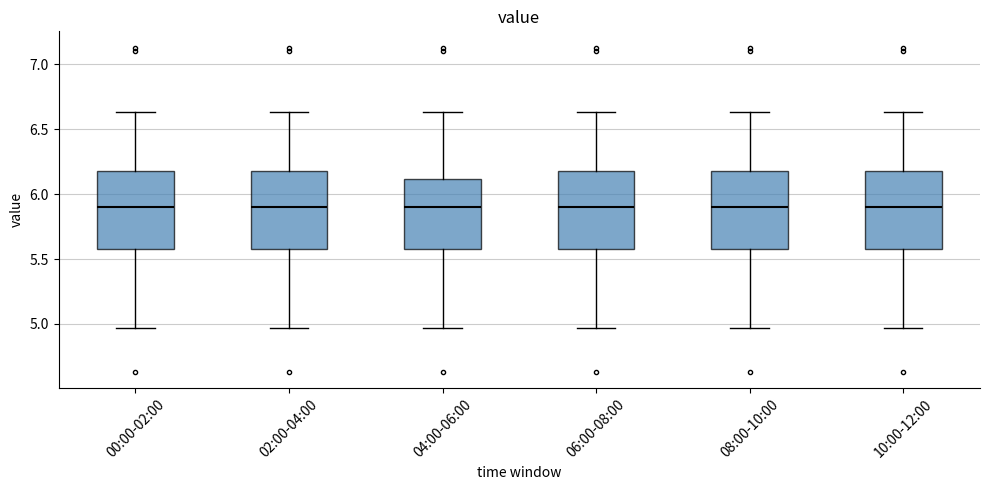

Reading left to right, read every box against the y-axis: the position of its median line, the range the box covers, and the ends of its whiskers. The values are not printed on the chart, so give them approximately, as read against the axis.

00:00-02:00: median 5.90, box 5.60 to 6.20, whiskers 4.95 to 6.65
02:00-04:00: median 5.90, box 5.60 to 6.20, whiskers 4.95 to 6.65
04:00-06:00: median 5.90, box 5.60 to 6.10, whiskers 4.95 to 6.65
06:00-08:00: median 5.90, box 5.60 to 6.20, whiskers 4.95 to 6.65
08:00-10:00: median 5.90, box 5.60 to 6.20, whiskers 4.95 to 6.65
10:00-12:00: median 5.90, box 5.60 to 6.20, whiskers 4.95 to 6.65